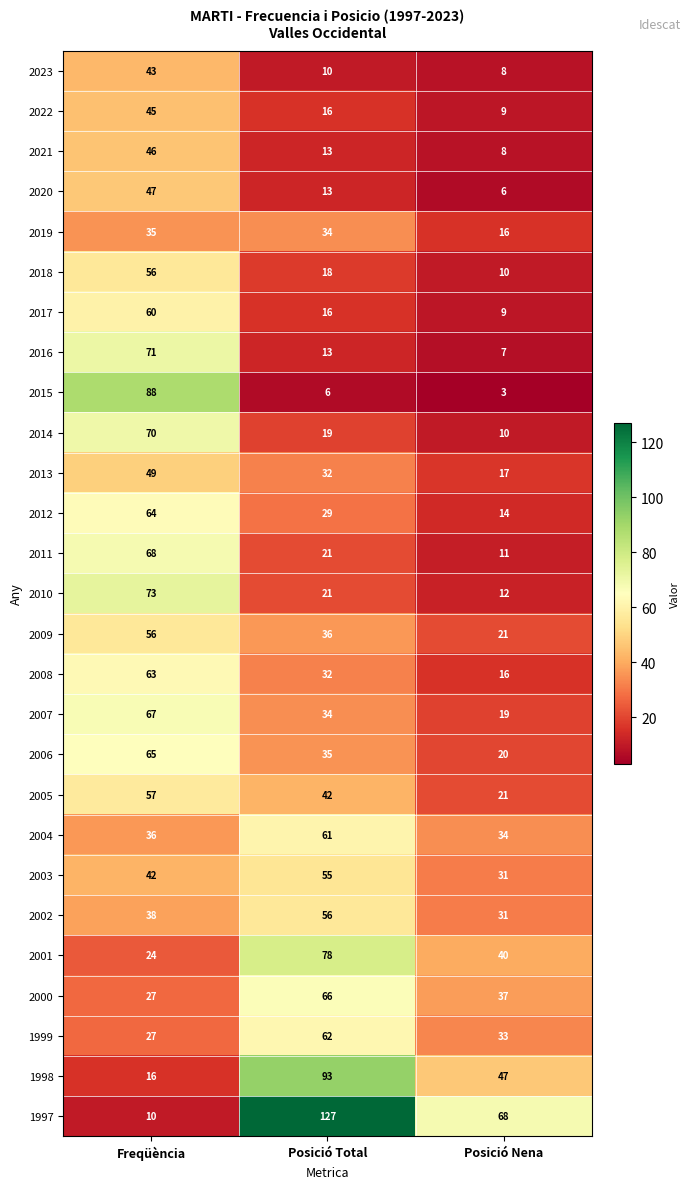

Which series changed the most between Freqüència and Posició Nena?

2015